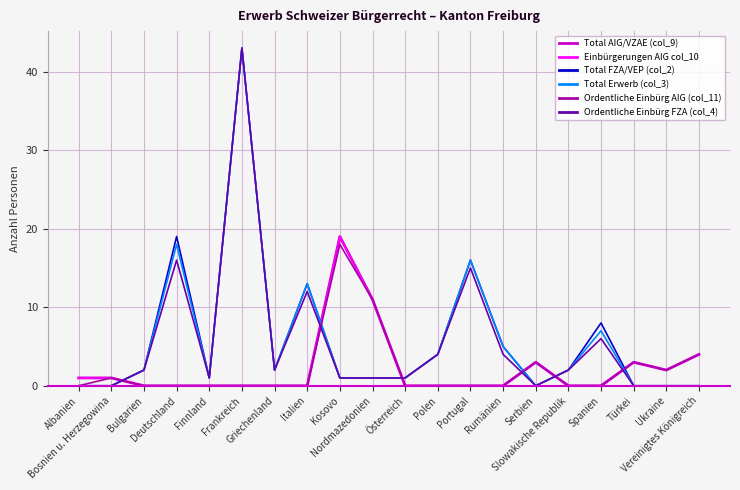

Is this an area chart (filled region under the line)?

No